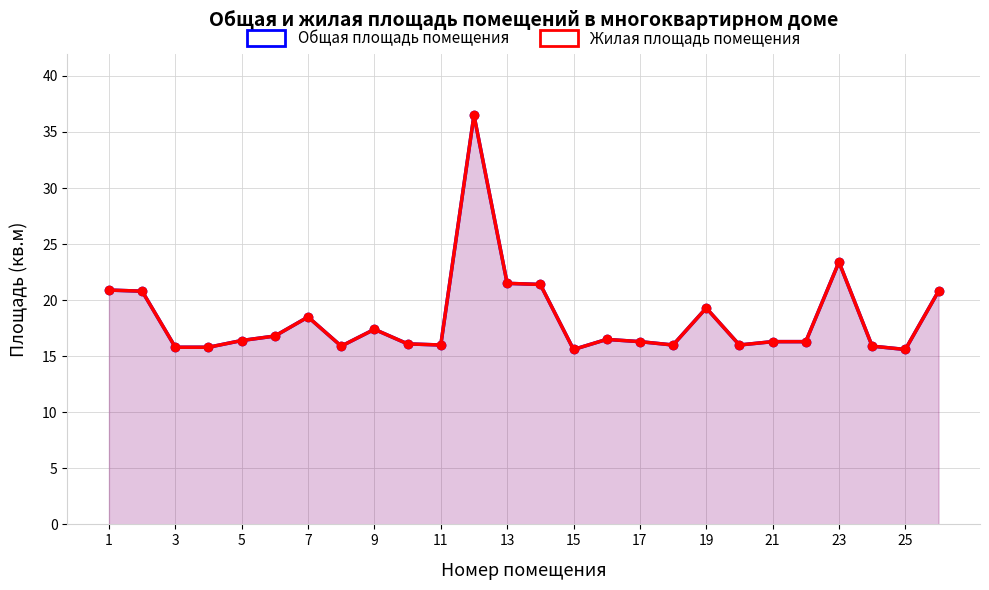

True or false: Жилая площадь помещения and Общая площадь помещения cross at least once.

False